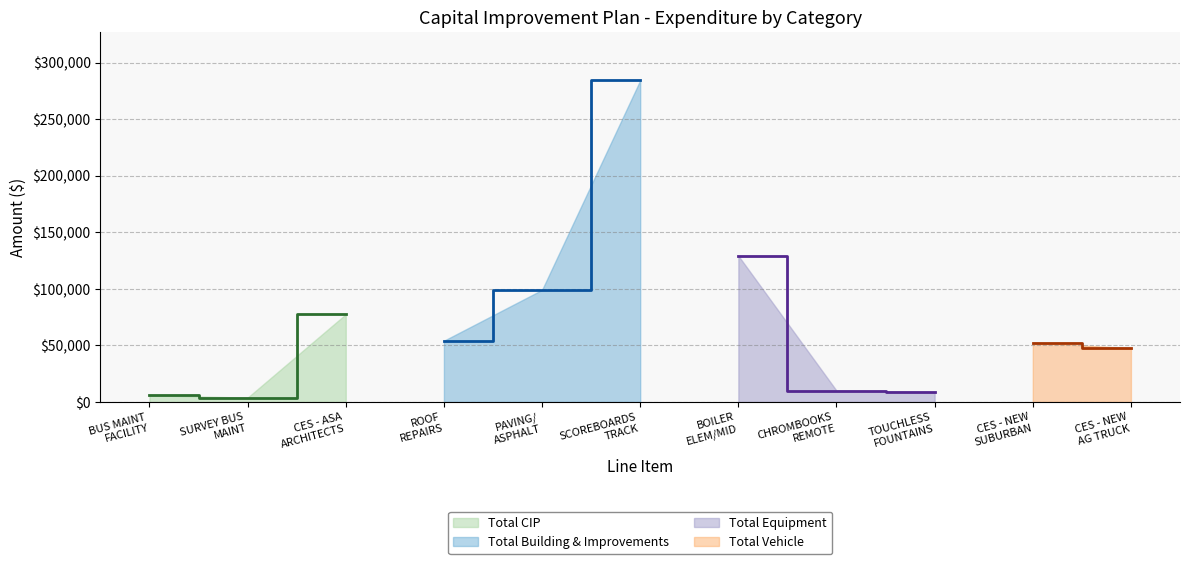

What is the maximum value for Total Building & Improvements?

284415.1